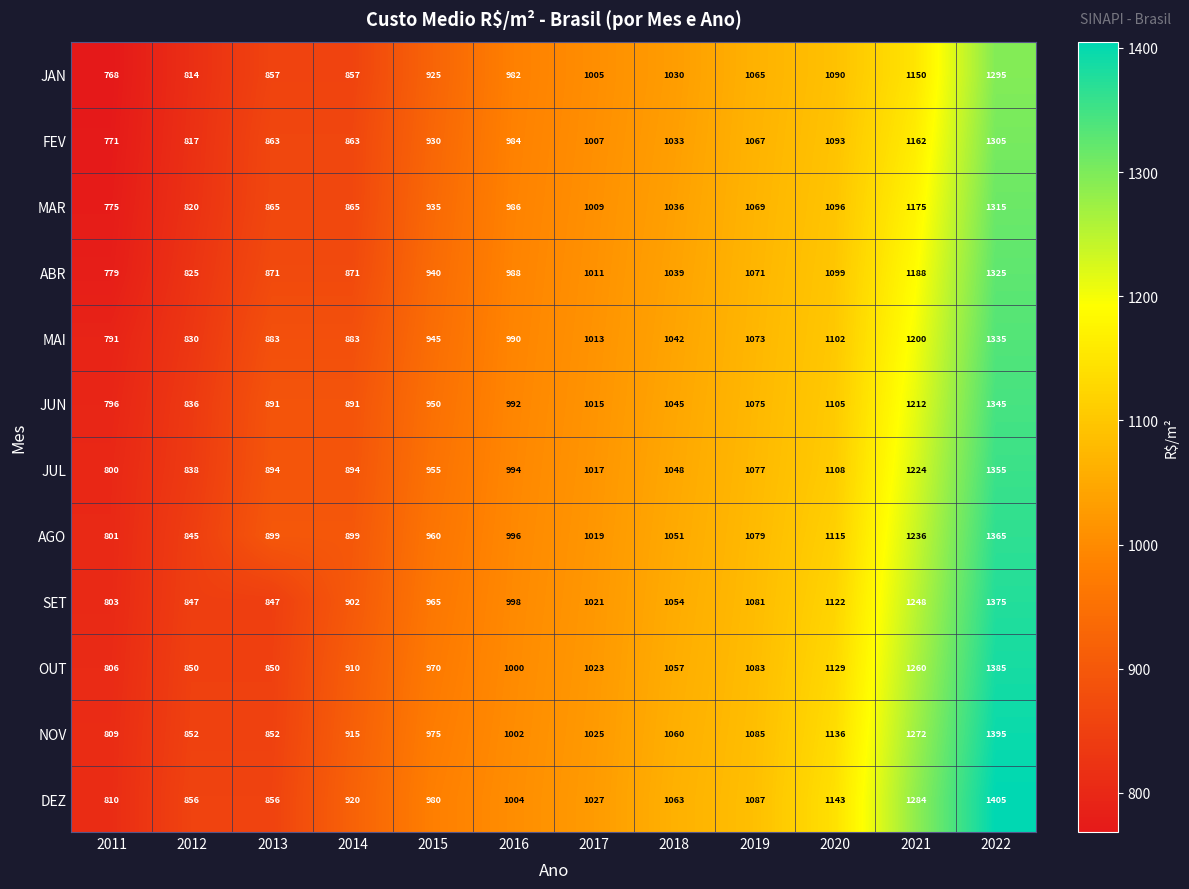

Rank the series at 2017 from lowest to highest value.

JAN, FEV, MAR, ABR, MAI, JUN, JUL, AGO, SET, OUT, NOV, DEZ